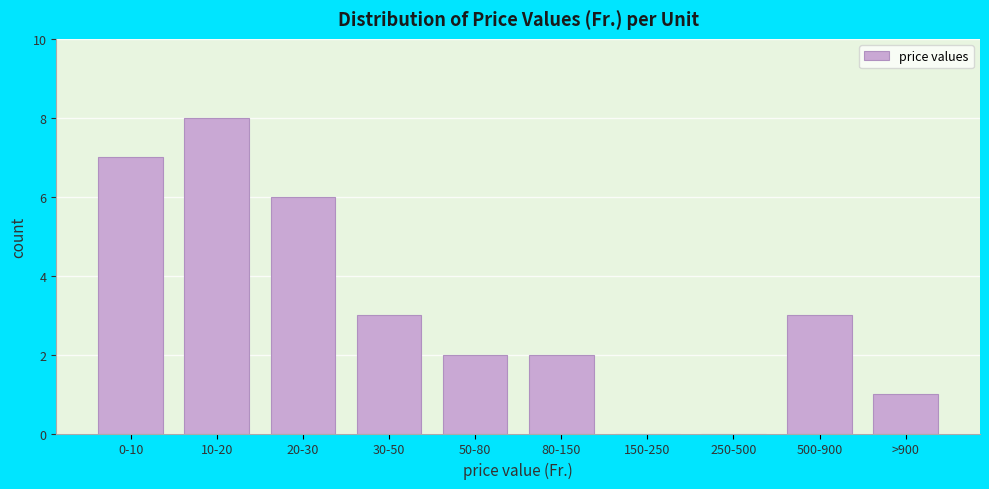

Reading right to left, extract all data points from this chart.

>900=1	500-900=3	250-500=0	150-250=0	80-150=2	50-80=2	30-50=3	20-30=6	10-20=8	0-10=7